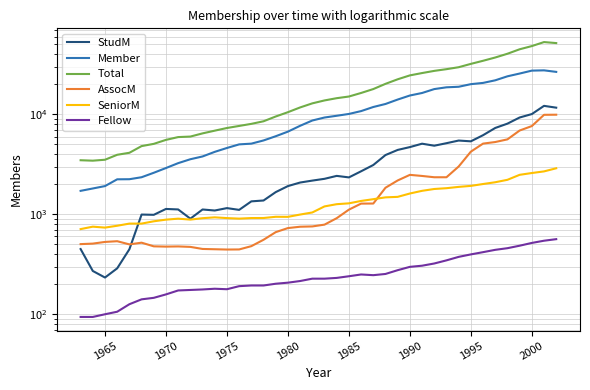

At how many categories does at least one series exceed 41743?

4